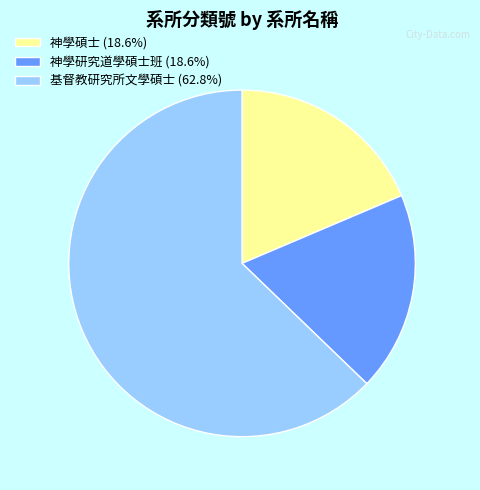

Combined, do 神學研究道學碩士班 (18.6%) and 神學碩士 (18.6%) account for over 50%?

No